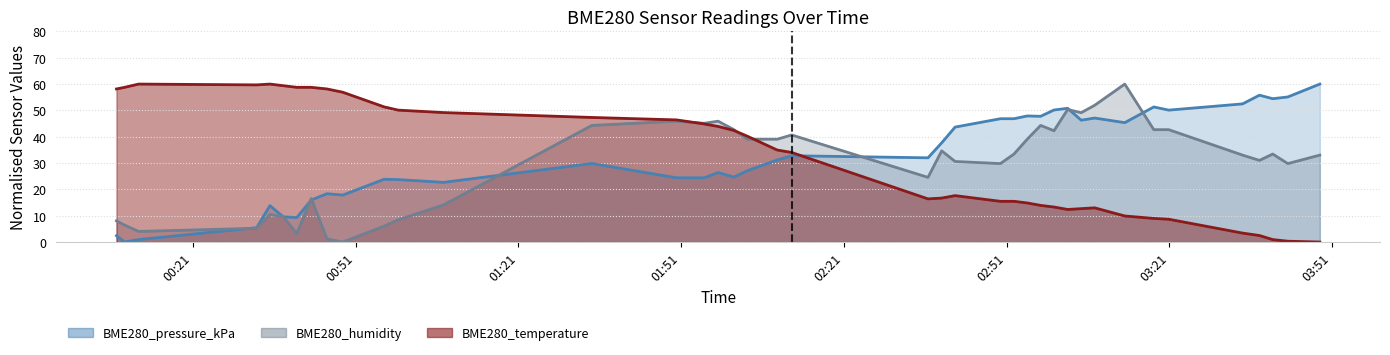

List the series in order of their overall mean, lowest first.

BME280_humidity, BME280_temperature, BME280_pressure_kPa